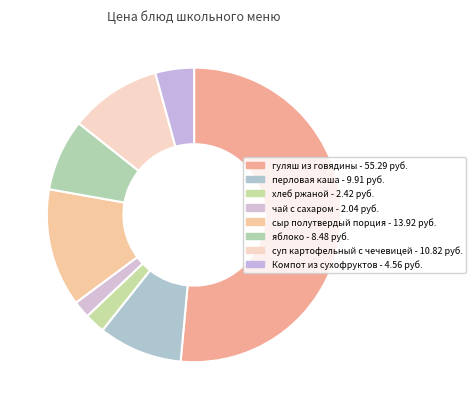

To the nearest percent, what portion does суп картофельный с чечевицей represent?

10%